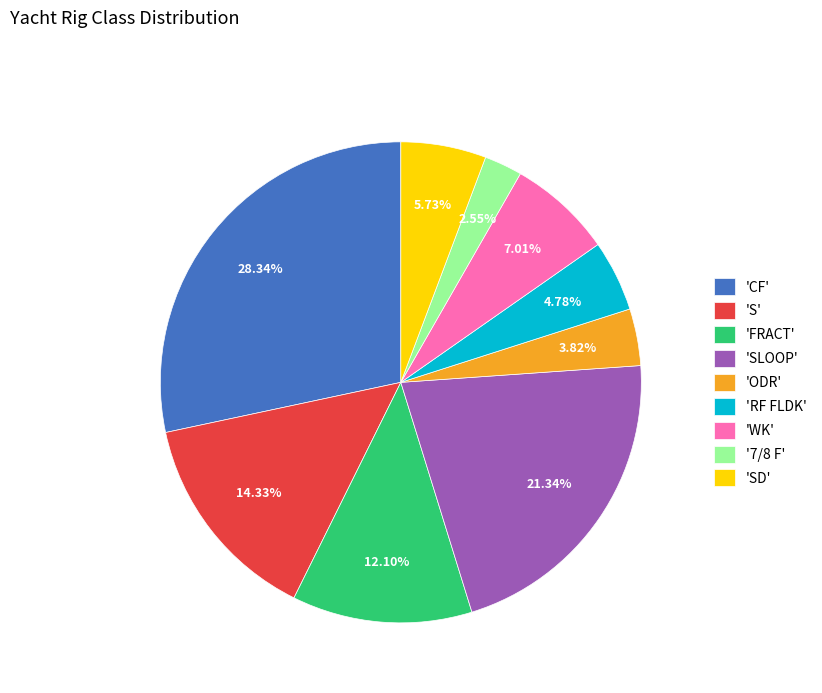

Is the sum of '7/8 F' and 'FRACT' greater than half?

No